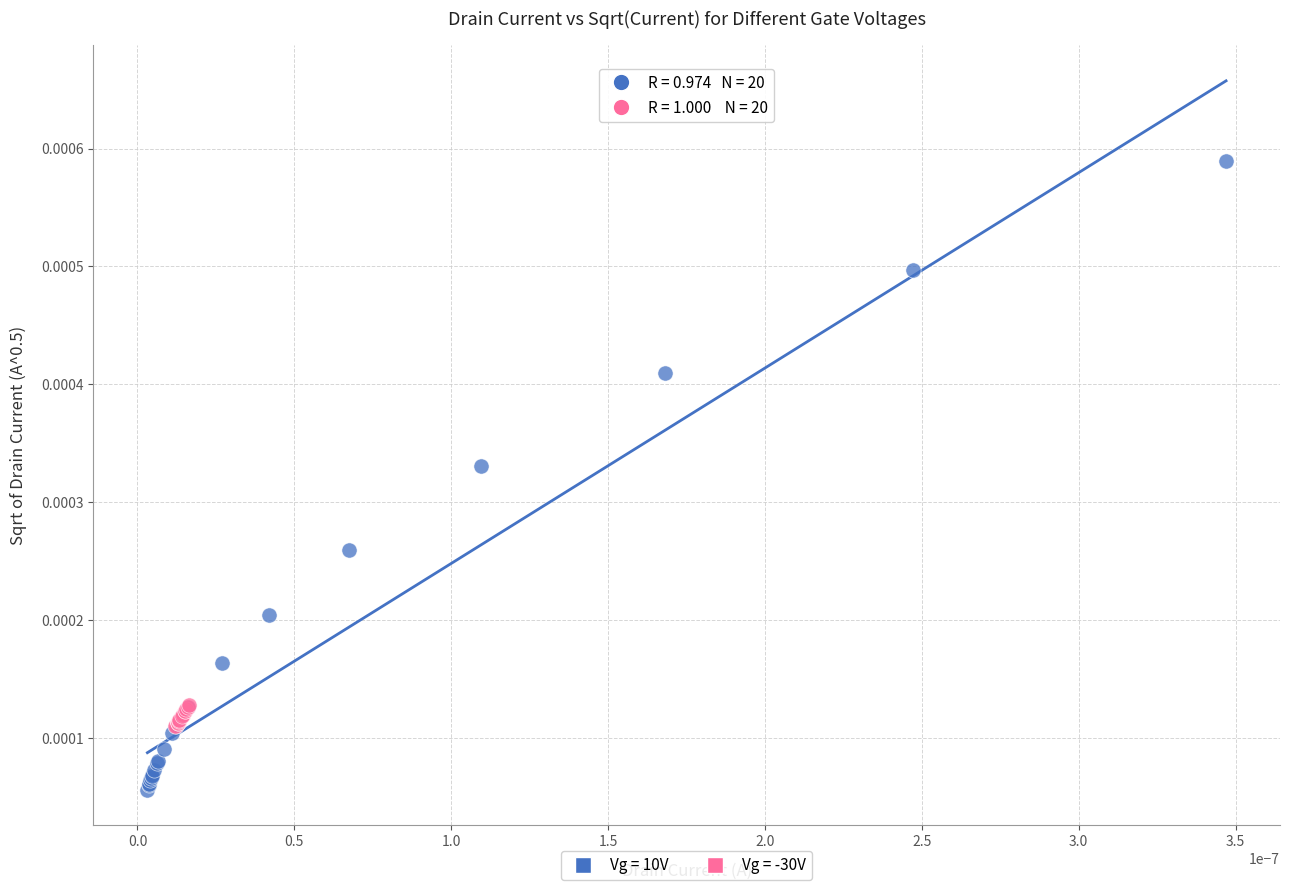

Which series contains the lowest Y value?

Vg = 10V